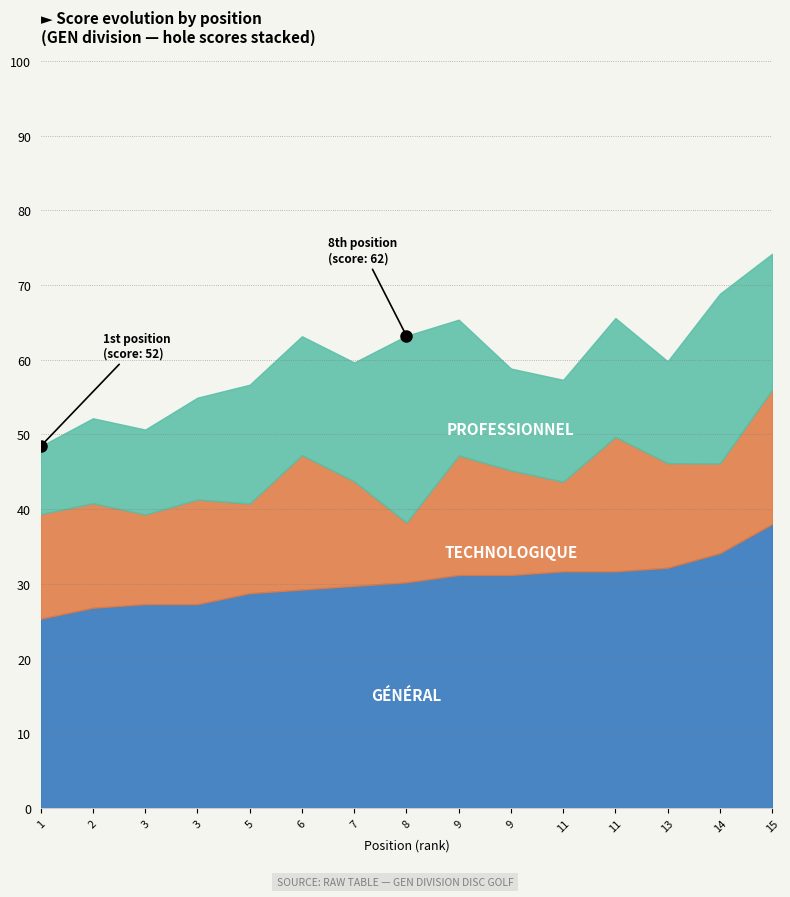

Rank the categories by hole_4 value from highest to lowest.

6, 1, 2, 9, 9, 11, 15, 3, 3, 5, 7, 11, 13, 14, 8